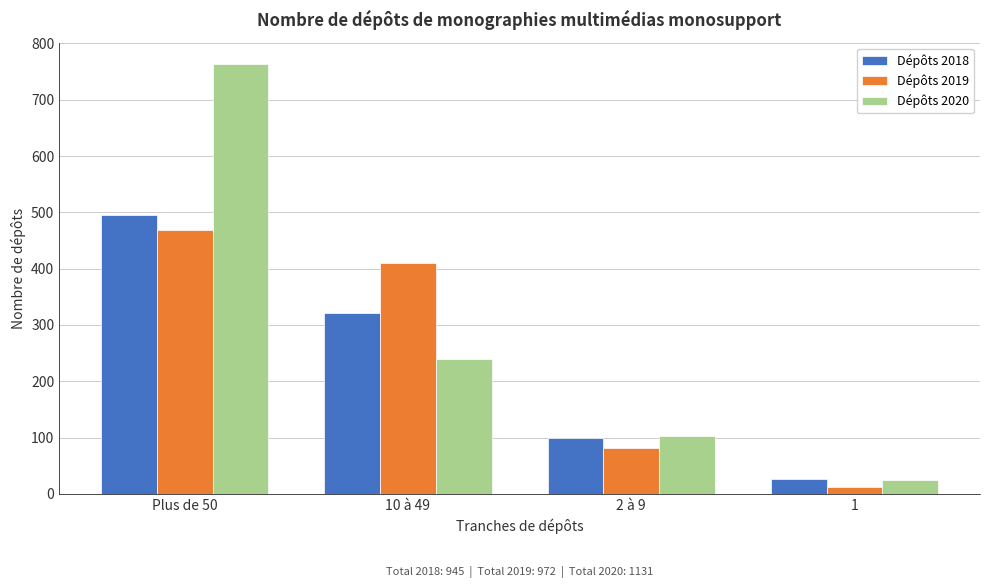

Reading right to left, list all the values displayed in this chart.

Dépôts 2018: 27	100	322	496
Dépôts 2019: 12	81	410	469
Dépôts 2020: 25	103	240	763